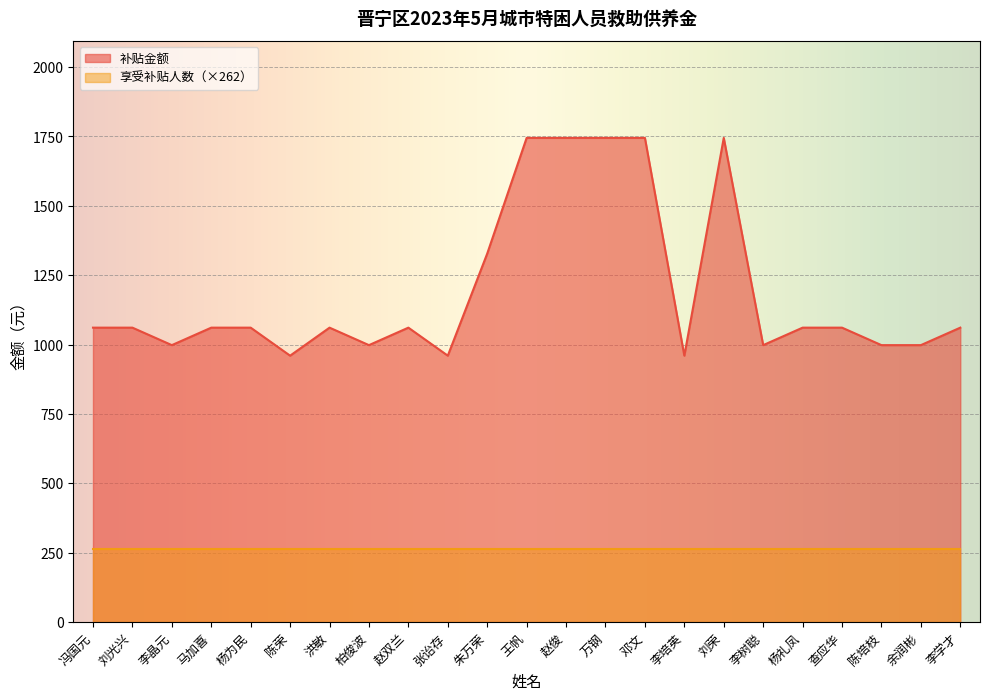

True or false: the data shows 998 at 陈培枝.

True